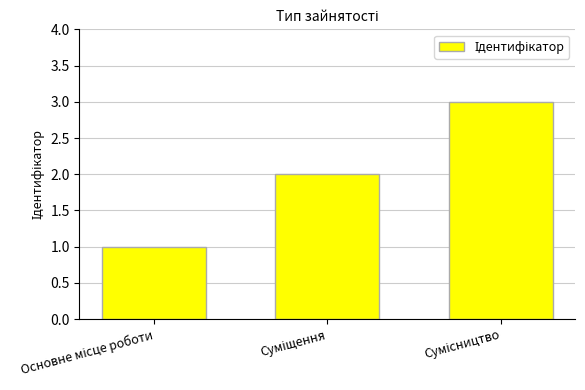

What is the greatest value displayed?

3